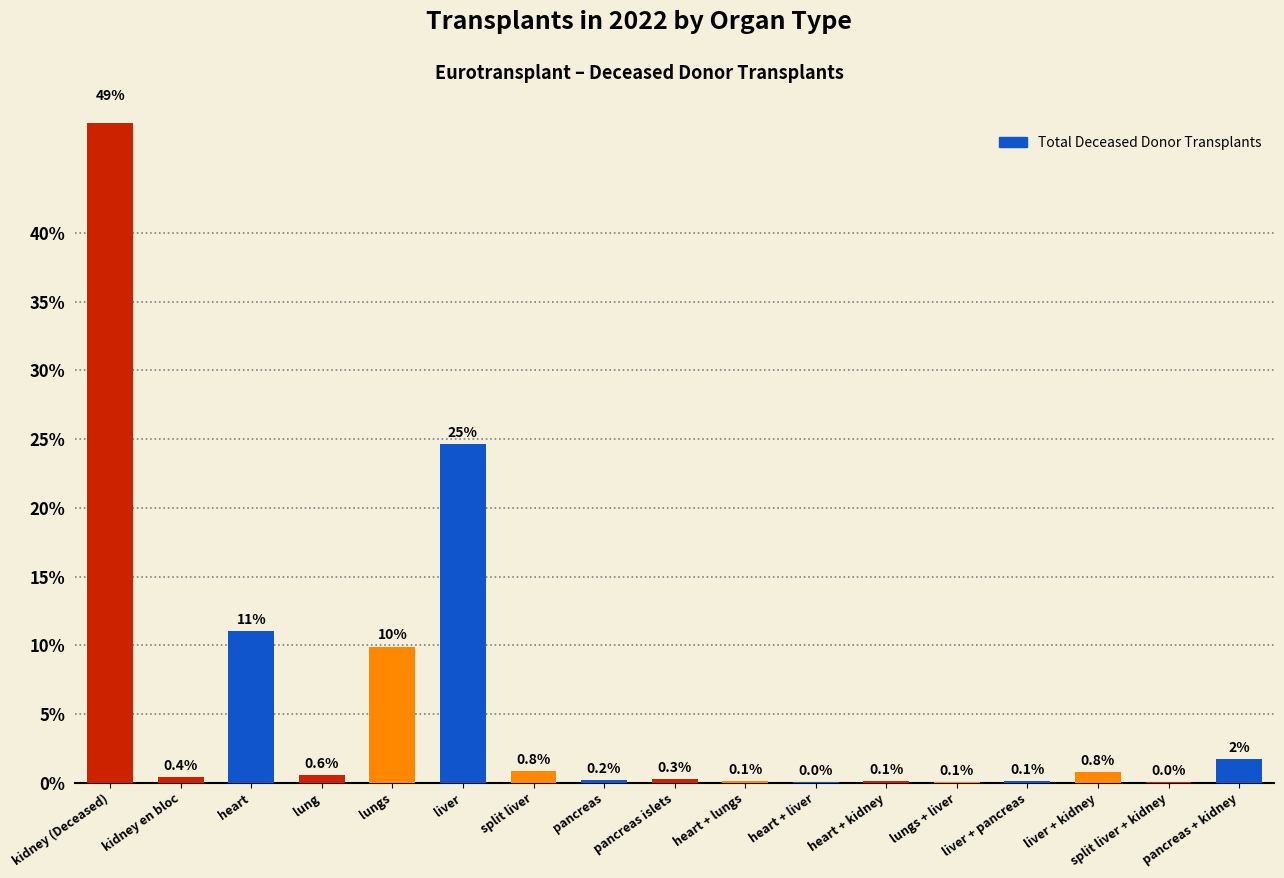

Reading right to left, what are all the values shown in this chart?

1.7	0.0	0.8	0.1	0.1	0.1	0.0	0.1	0.3	0.2	0.8	24.7	9.9	0.6	11.1	0.4	49.2